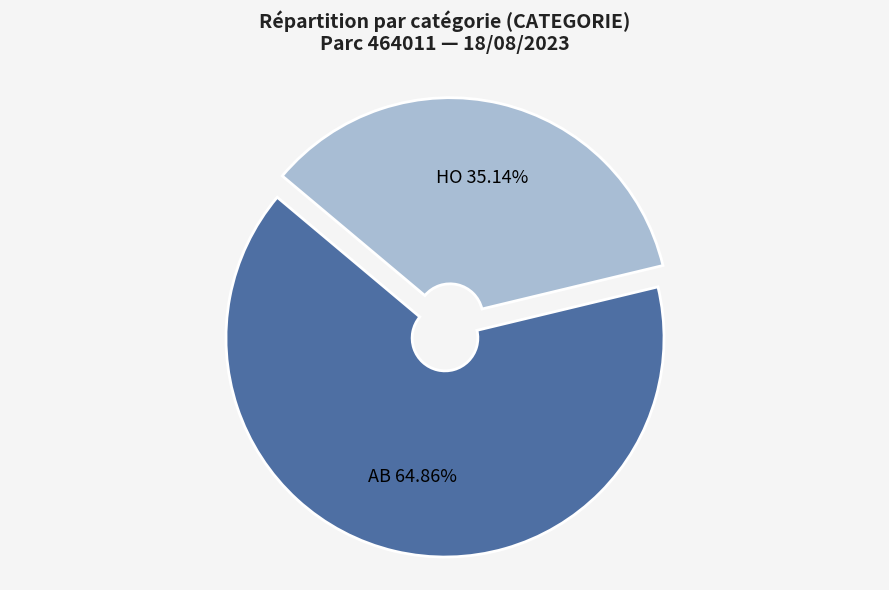

Is it true that AB is 65% of the pie?

True